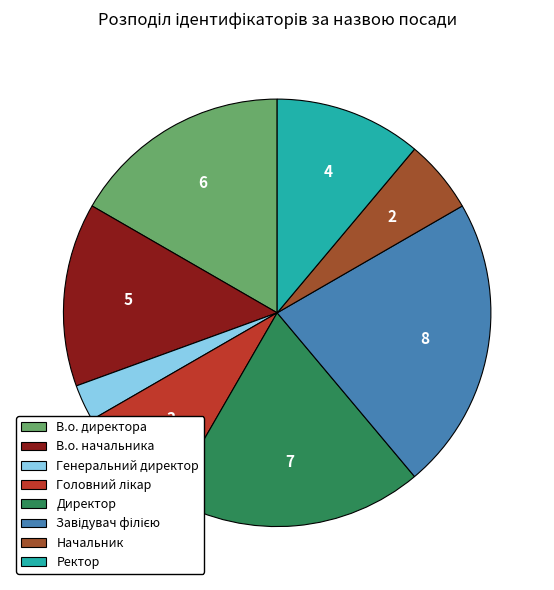

Is it true that Начальник is 1% of the pie?

False